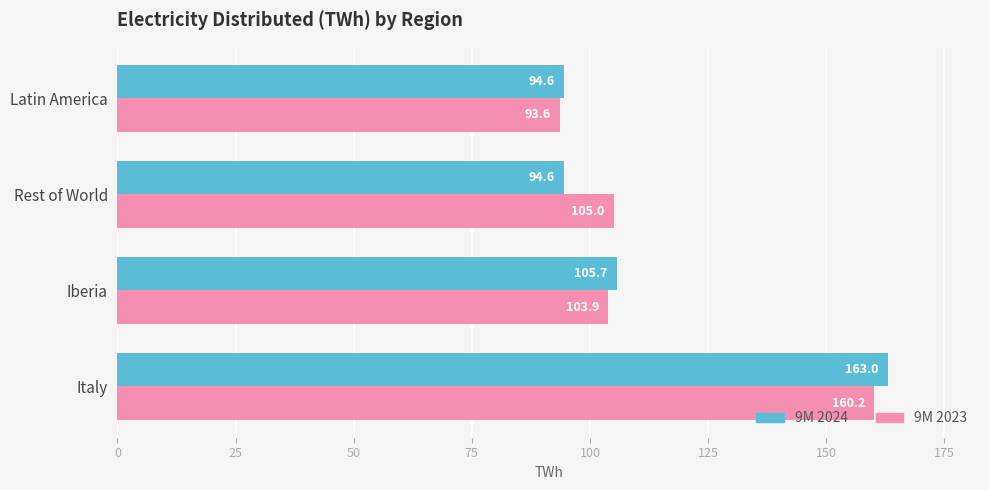

The value of 9M 2023 at Latin America is 93.6. True or false?

True